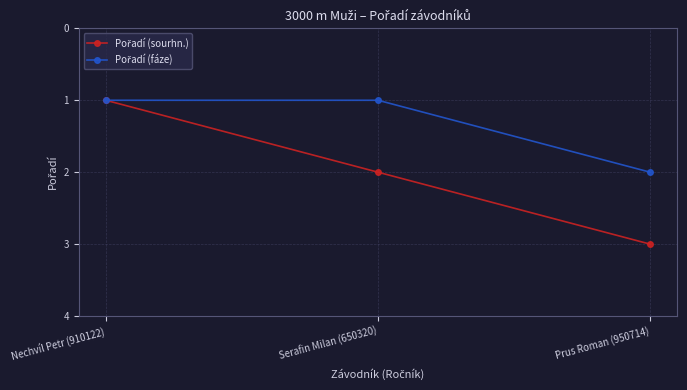

What position from the right is Serafin Milan (650320)?

2